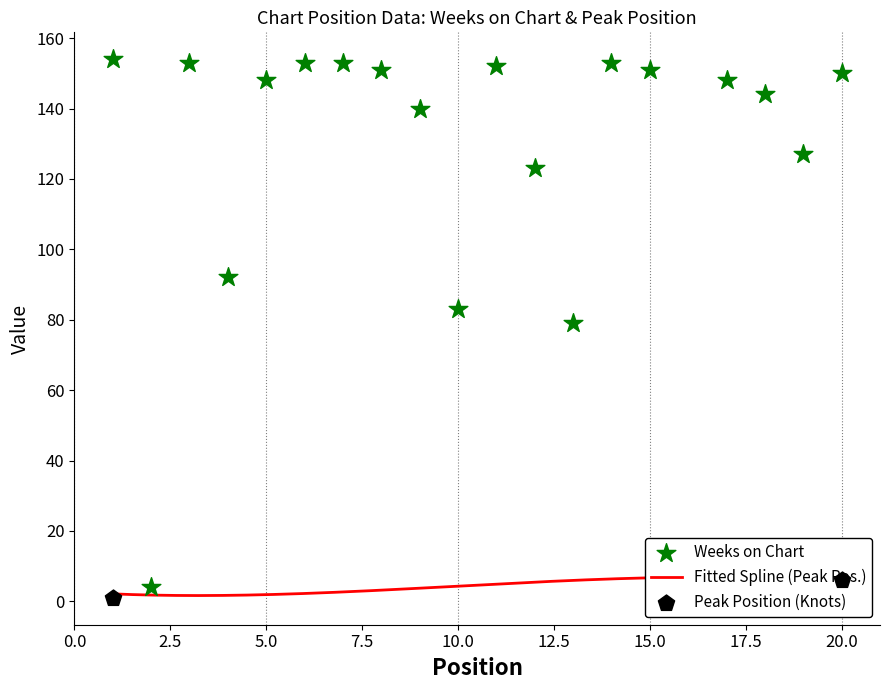

Which has a higher value, 11 or 14?

14